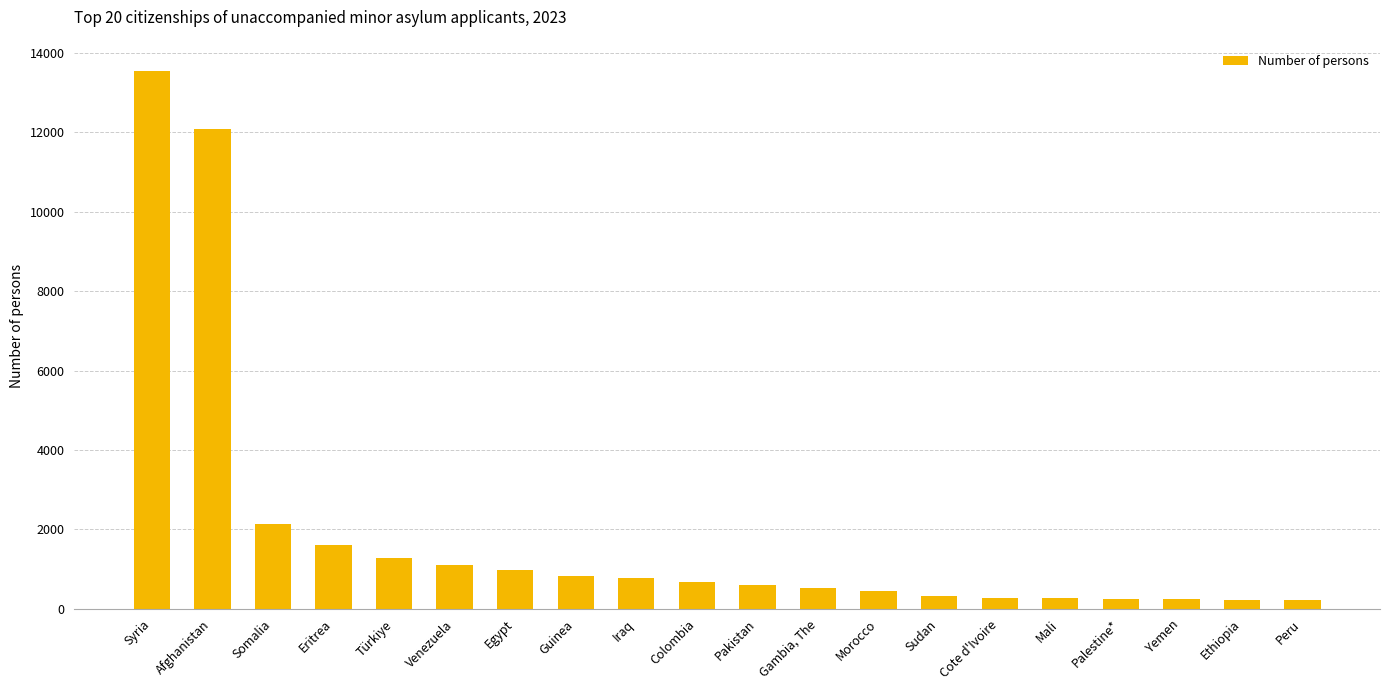

What is the minimum value shown in the chart?

220